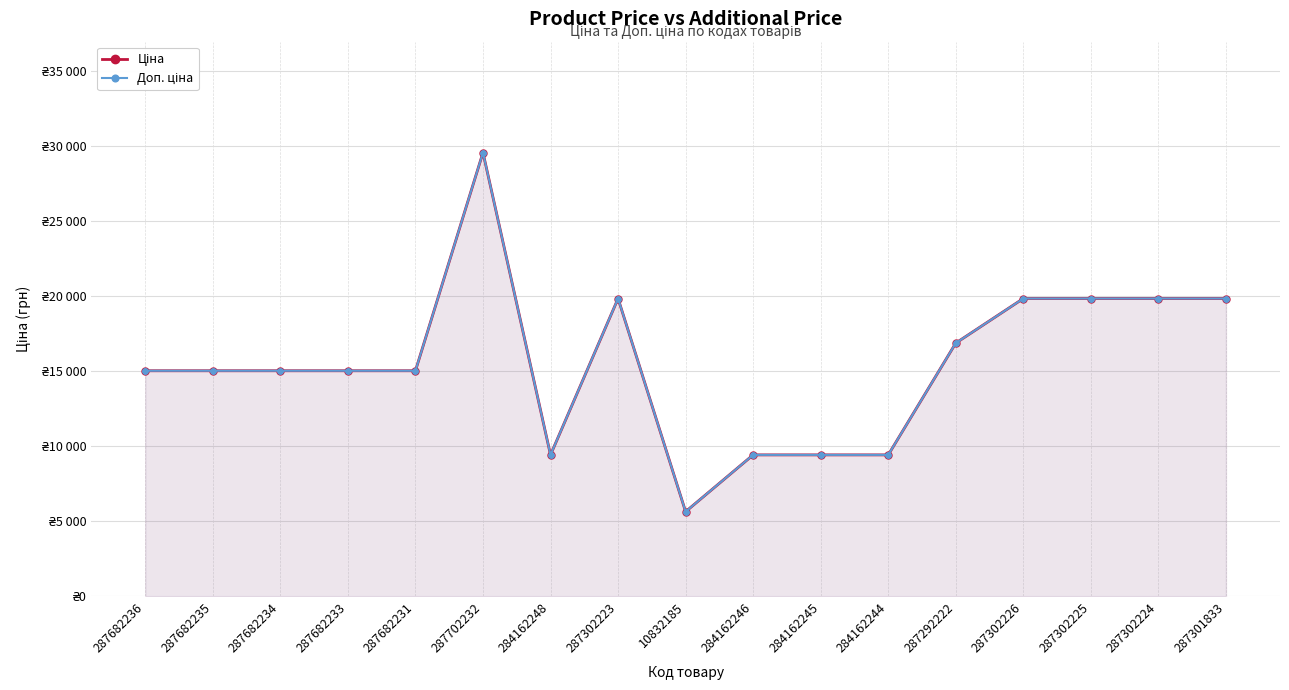

Is the value of Доп. ціна at 287682233 greater than the value of Ціна at 287302226?

No